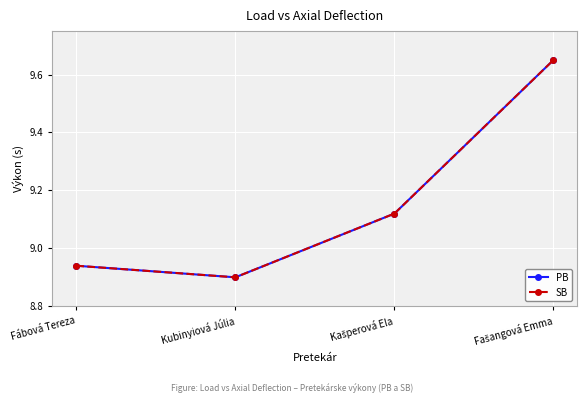

What value does the SB series have at Kašperová Ela?

9.1